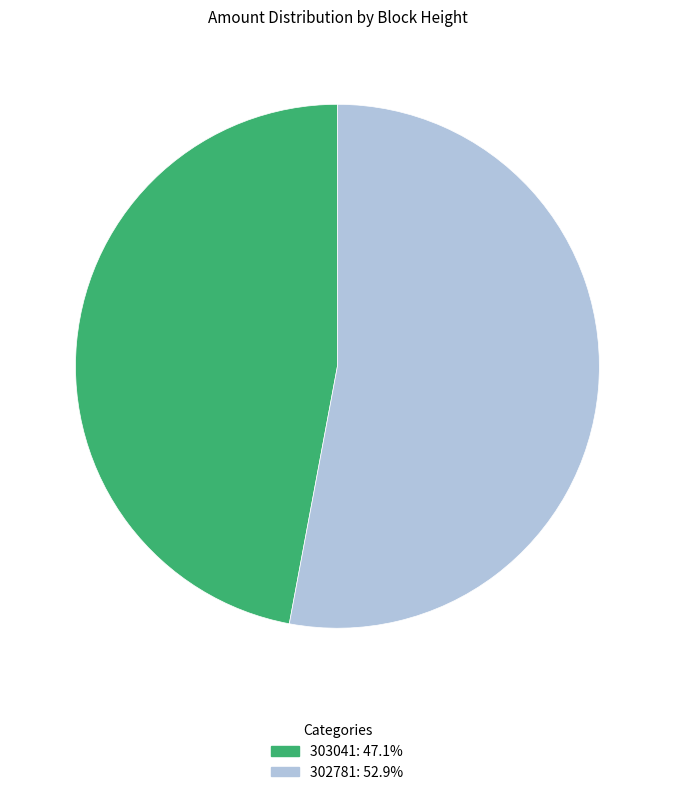

Rank the categories by value from highest to lowest.

302781, 303041